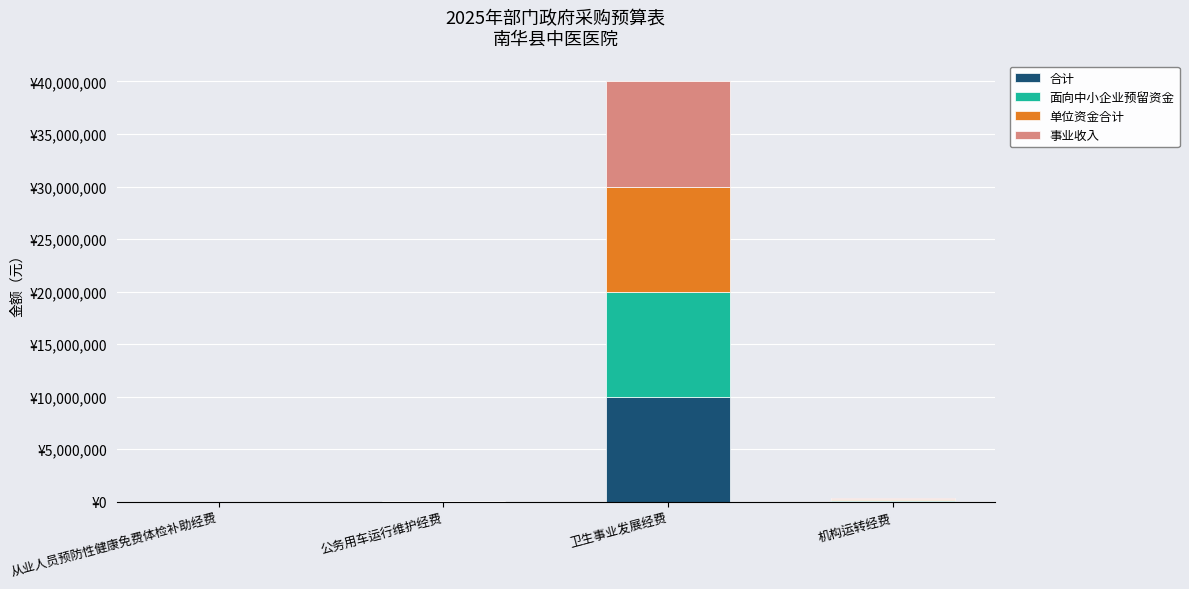

What are all the series names shown in the legend?

合计, 面向中小企业预留资金, 单位资金合计, 事业收入